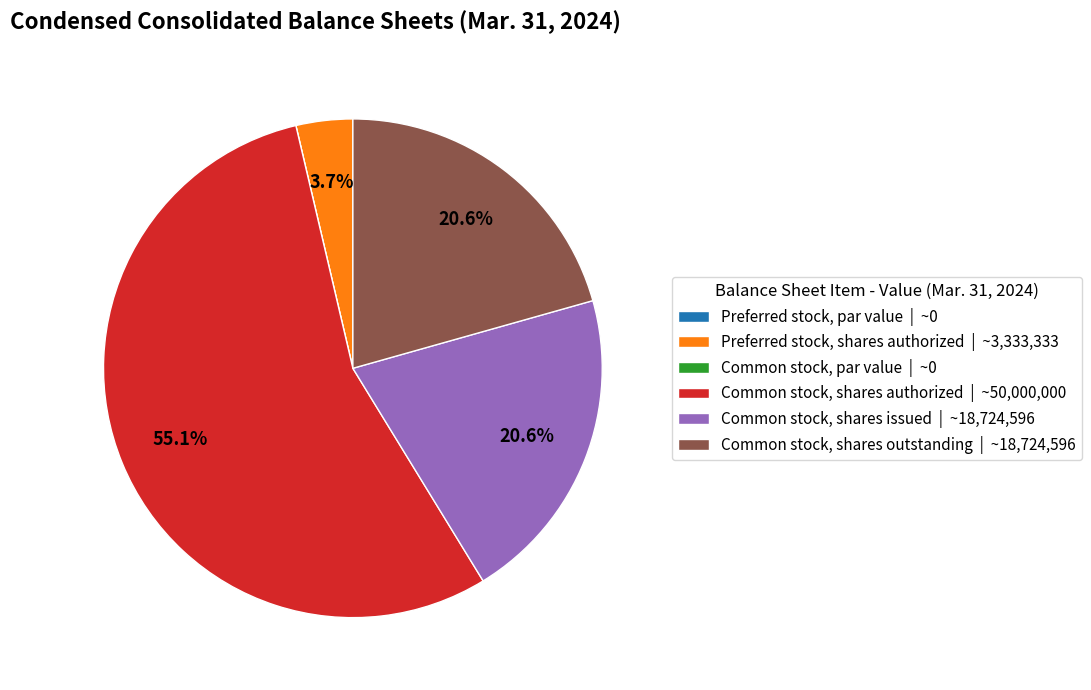

What percentage is the Preferred stock, shares authorized slice, to the nearest percent?

4%